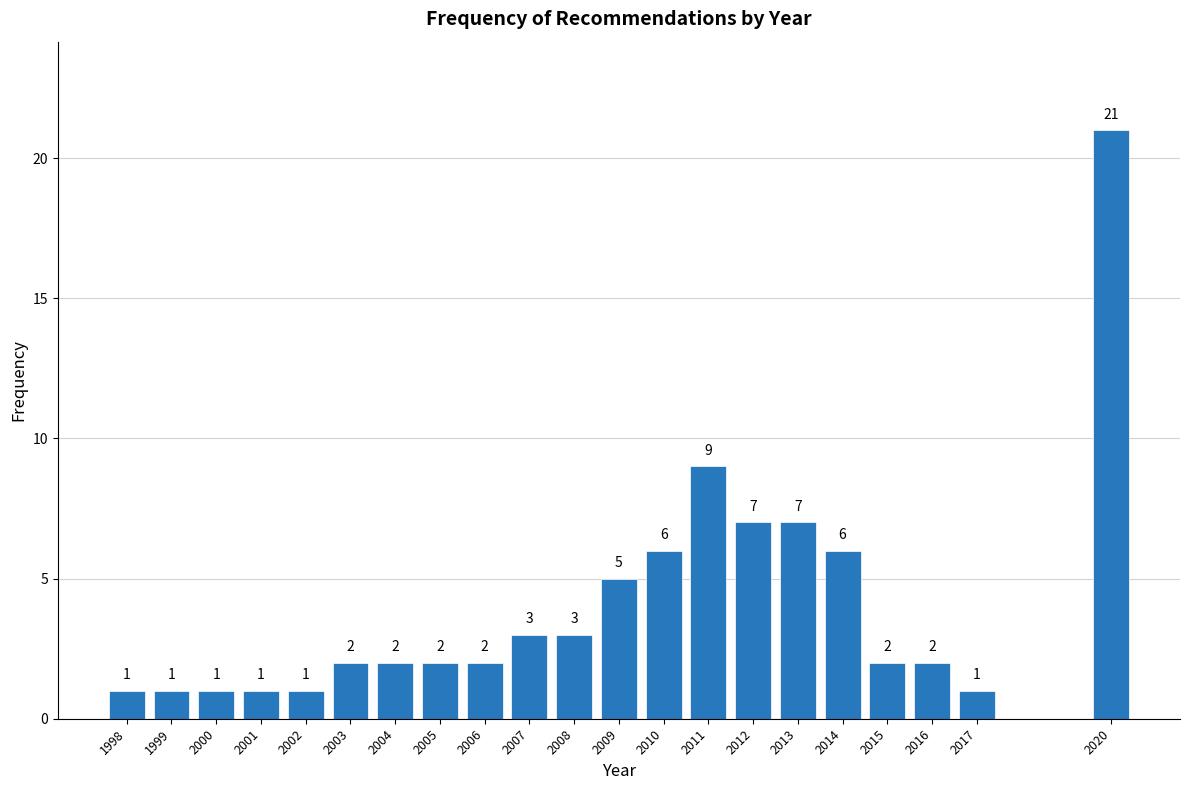

Reading left to right, transcribe all the data shown in this chart.

1	1	1	1	1	2	2	2	2	3	3	5	6	9	7	7	6	2	2	1	21